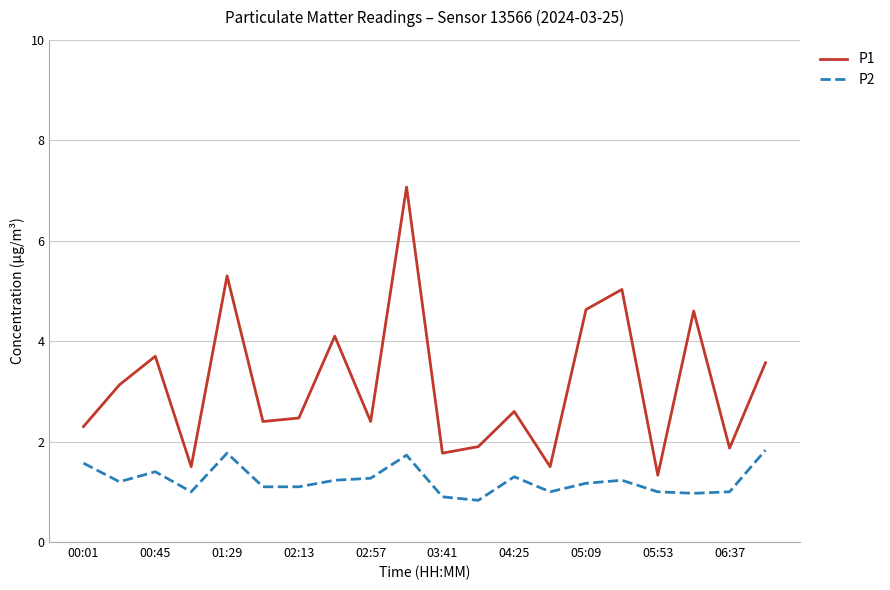

Which series has the widest spread of values?

P1